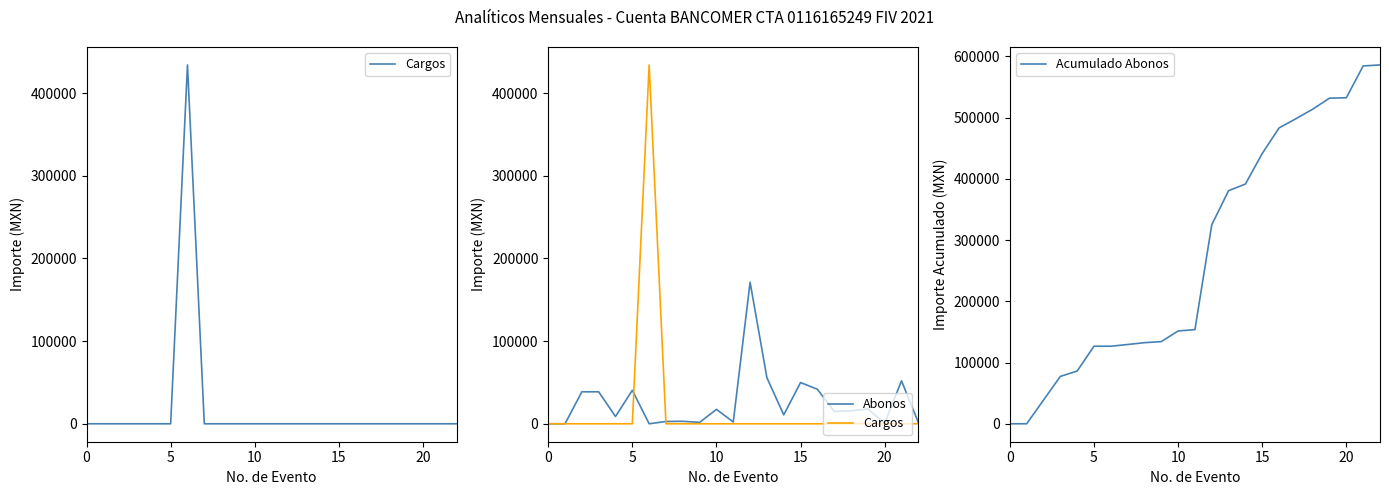

True or false: Cargos has a value of 269591.1 at 12.

False